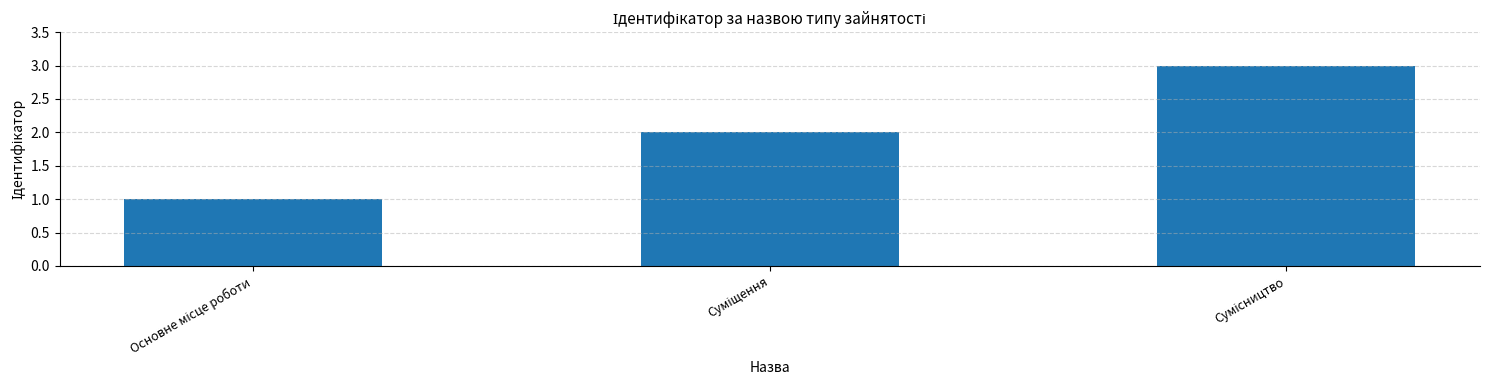

What is the sum of all values?

6